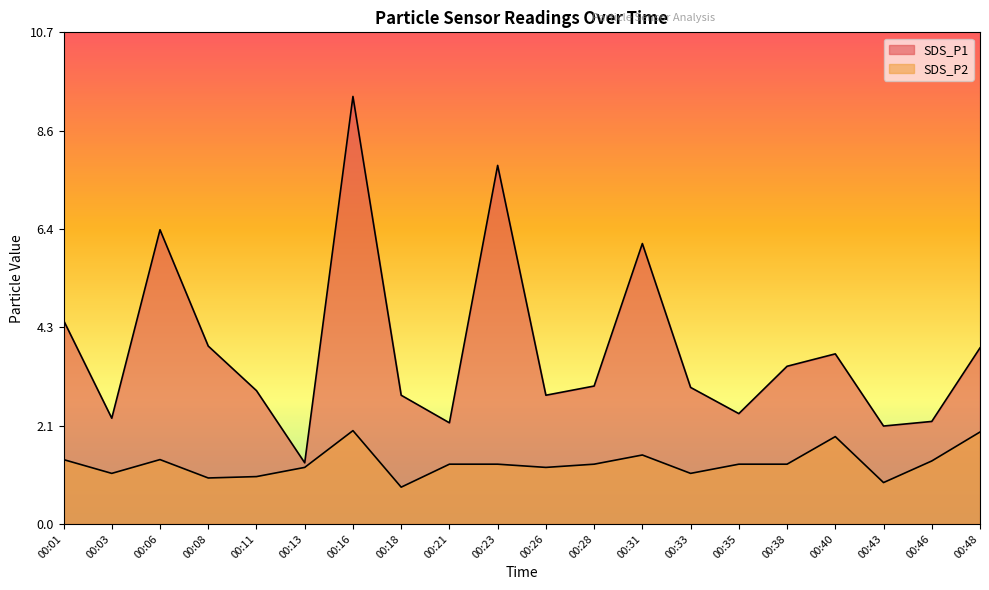

True or false: SDS_P1 has a value of 7.3 at 00:01.

False